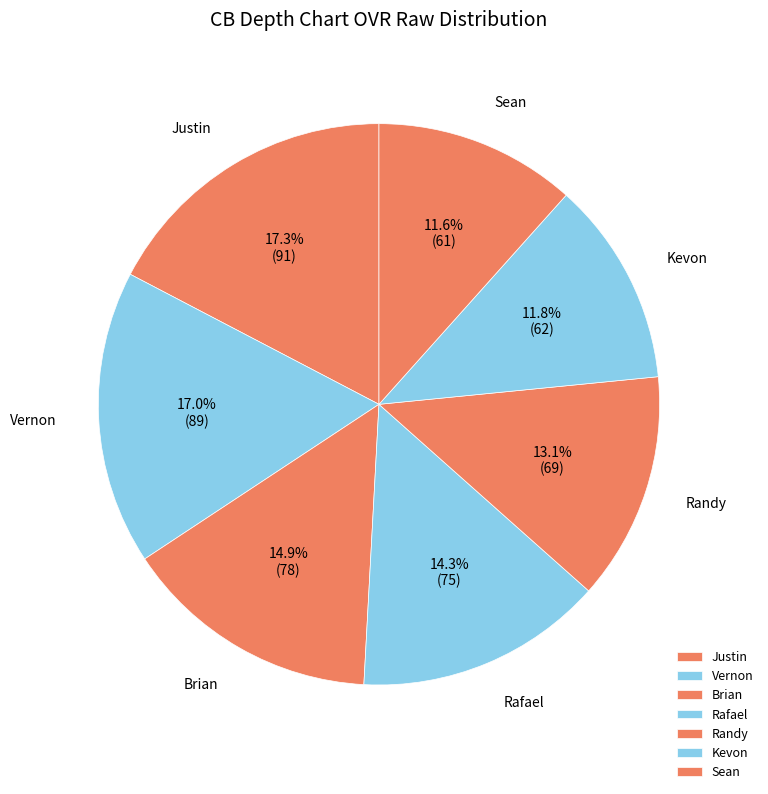

Combined, do Sean and Randy account for over 50%?

No